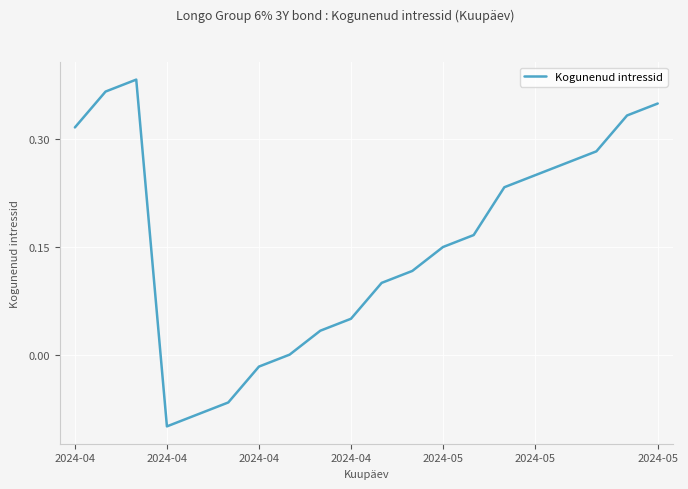

What is the difference between the maximum and minimum values?

0.5